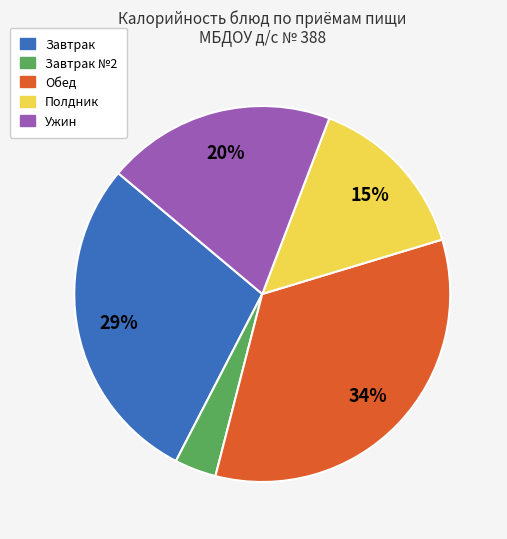

To the nearest percent, what is the average slice percentage?

20%